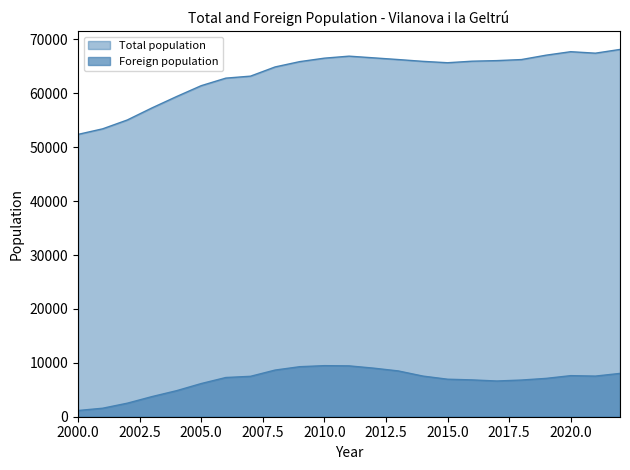

What is the difference between the Total population values at 2011 and 2012?

314